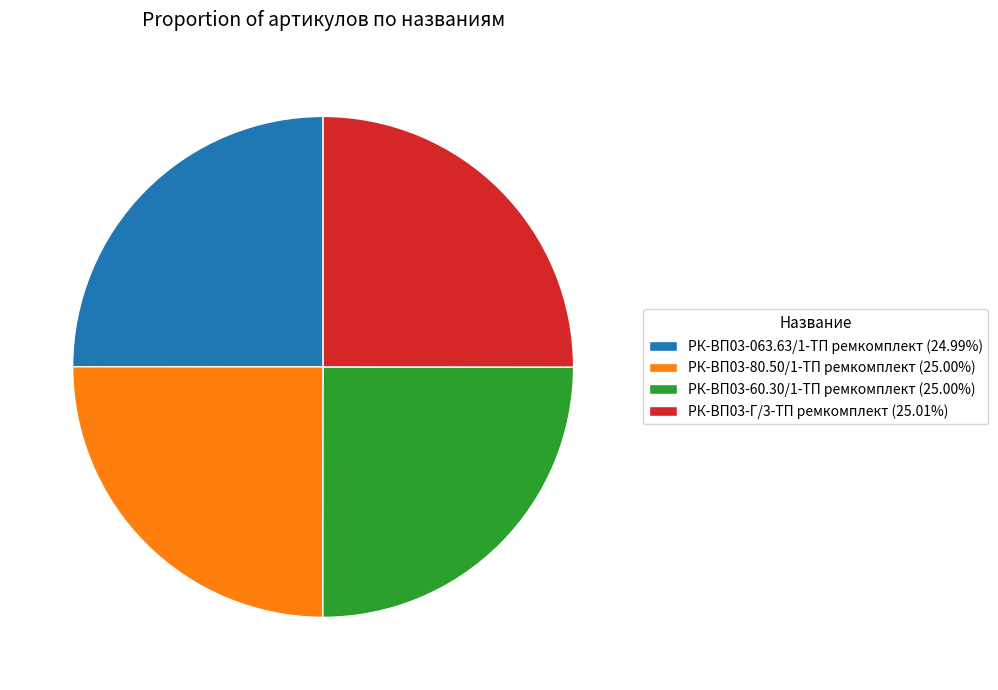

What is the ratio of the value at РК-ВП03-80.50/1-ТП ремкомплект (25.00%) to the value at РК-ВП03-60.30/1-ТП ремкомплект (25.00%)?

1.0